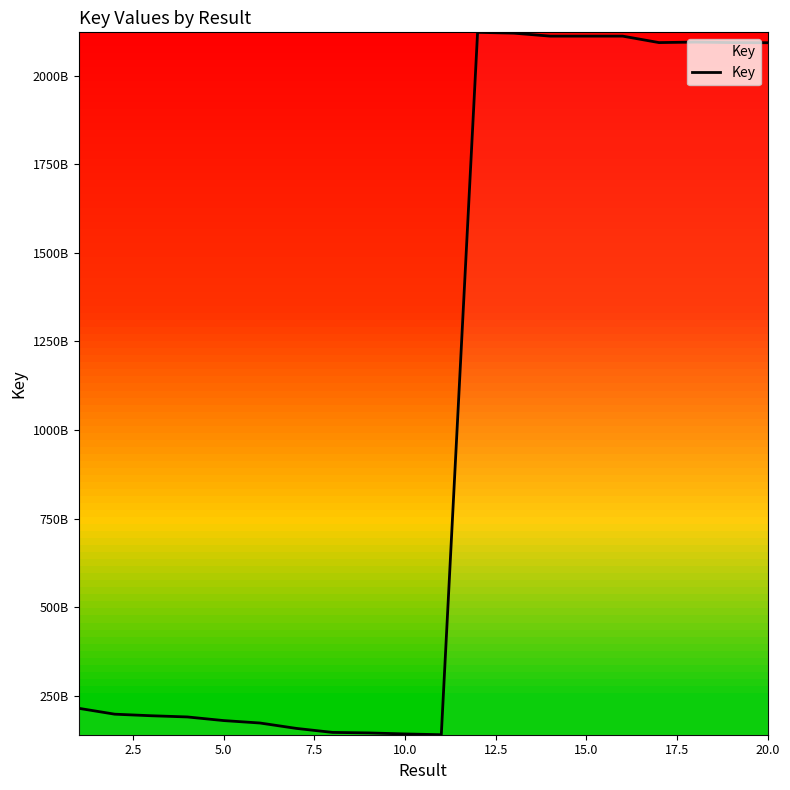

Does the chart have visible grid lines?

No